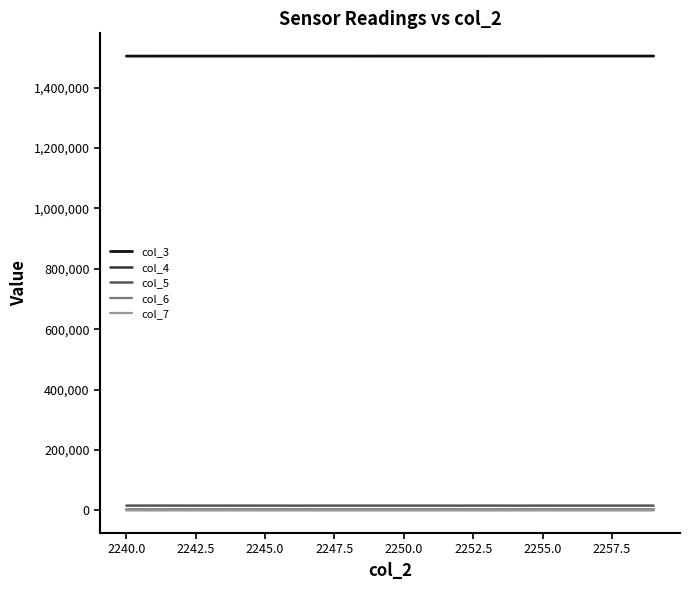

Which series has the largest total across all categories?

col_3